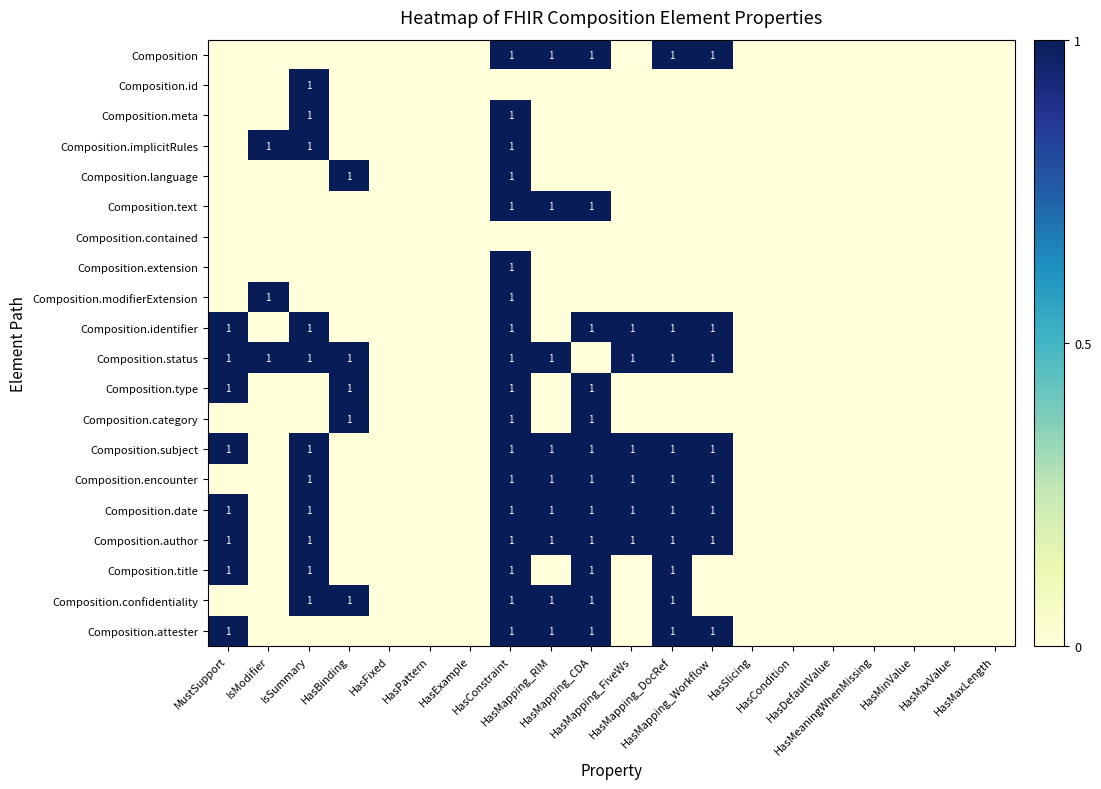

What is the maximum value for Composition.subject?

1